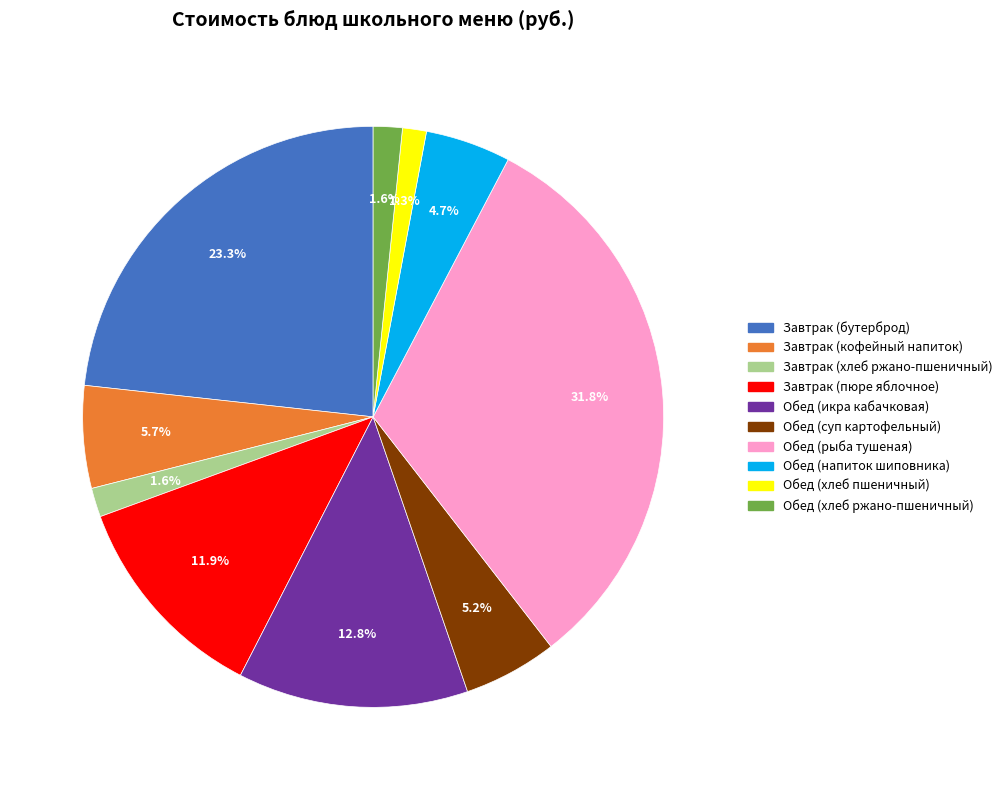

Combined, what portion of the pie is Обед (рыба тушеная) and Завтрак (кофейный напиток)?

37.5%